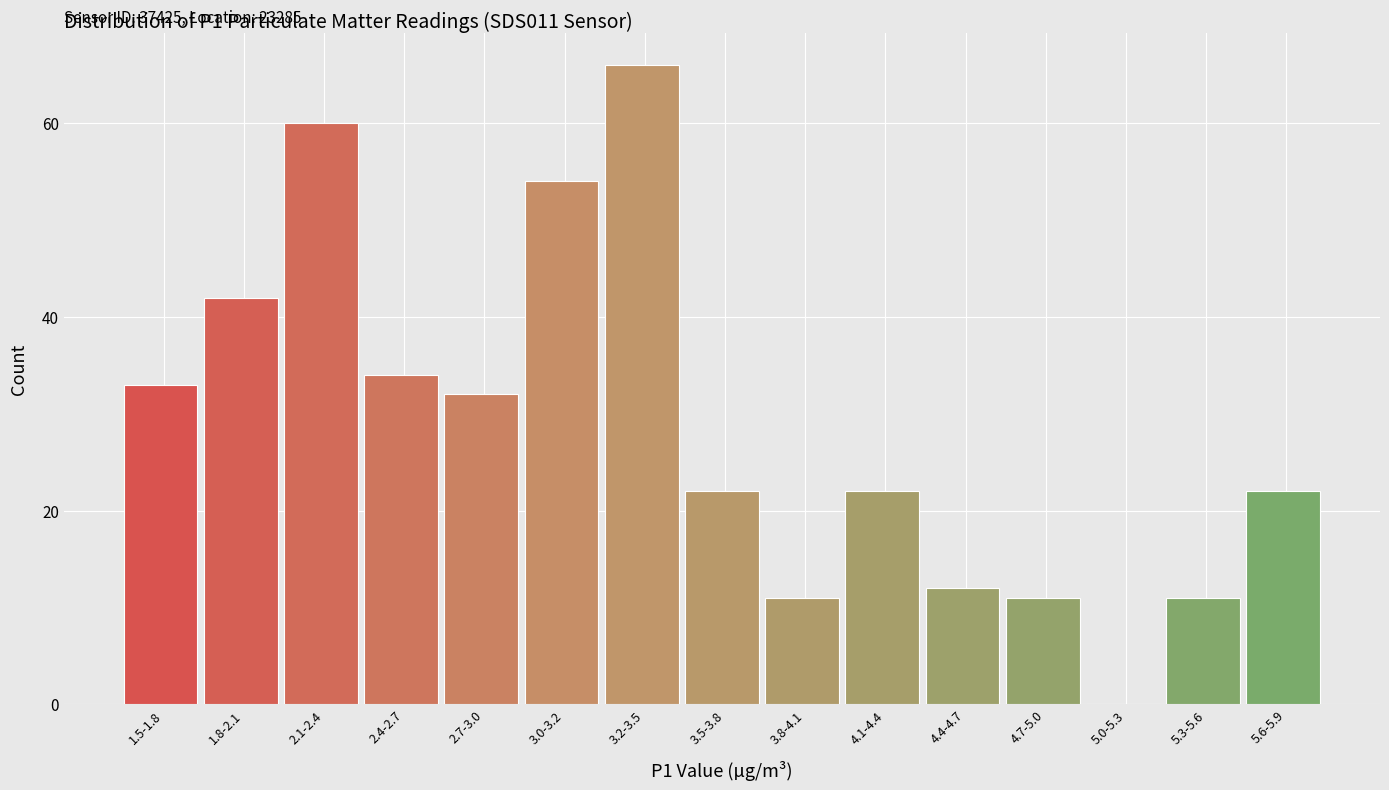

Reading left to right, what are all the values shown in this chart?

1.5-1.8=33	1.8-2.1=42	2.1-2.4=60	2.4-2.7=34	2.7-3.0=32	3.0-3.2=54	3.2-3.5=66	3.5-3.8=22	3.8-4.1=11	4.1-4.4=22	4.4-4.7=12	4.7-5.0=11	5.0-5.3=0	5.3-5.6=11	5.6-5.9=22